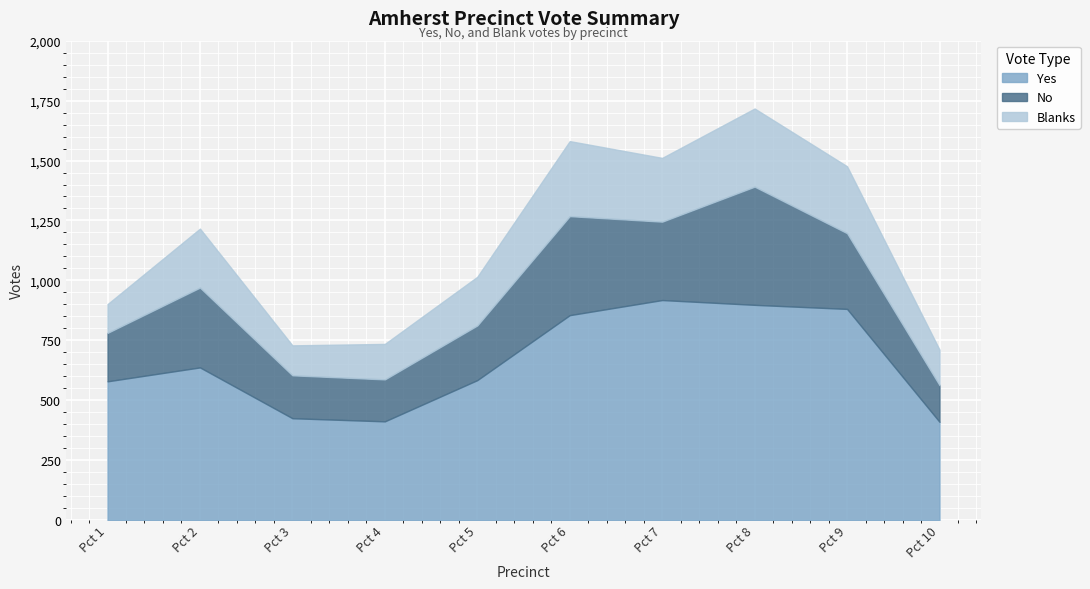

Rank the categories by No value from highest to lowest.

Pct 8, Pct 6, Pct 2, Pct 7, Pct 9, Pct 5, Pct 1, Pct 3, Pct 4, Pct 10